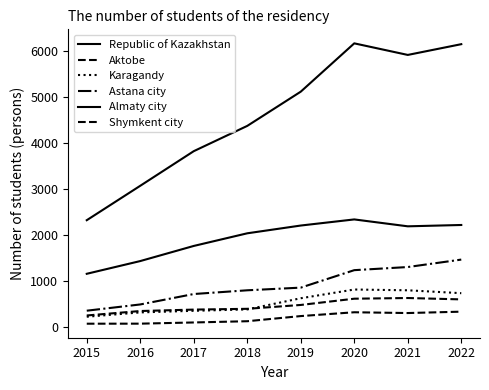

Reading right to left, extract all data points from this chart.

Republic of Kazakhstan: 2022=6155	2021=5921	2020=6173	2019=5122	2018=4377	2017=3827	2016=3074	2015=2325
Aktobe: 2022=602	2021=632	2020=617	2019=481	2018=397	2017=380	2016=349	2015=252
Karagandy: 2022=737	2021=800	2020=817	2019=627	2018=384	2017=354	2016=319	2015=225
Astana city: 2022=1468	2021=1306	2020=1238	2019=858	2018=800	2017=719	2016=492	2015=356
Almaty city: 2022=2221	2021=2192	2020=2342	2019=2209	2018=2040	2017=1765	2016=1436	2015=1159
Shymkent city: 2022=335	2021=305	2020=322	2019=239	2018=127	2017=100	2016=74	2015=73